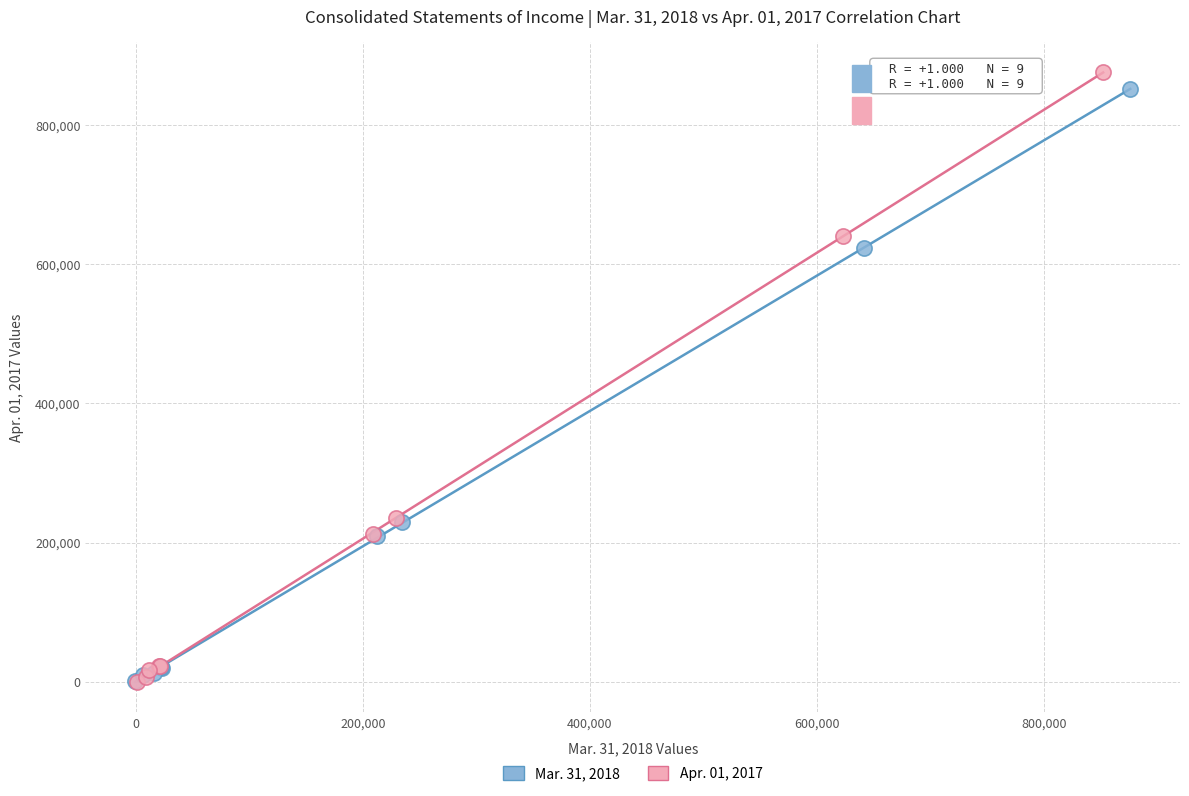

What are all the series names shown in the legend?

Mar. 31, 2018, Apr. 01, 2017